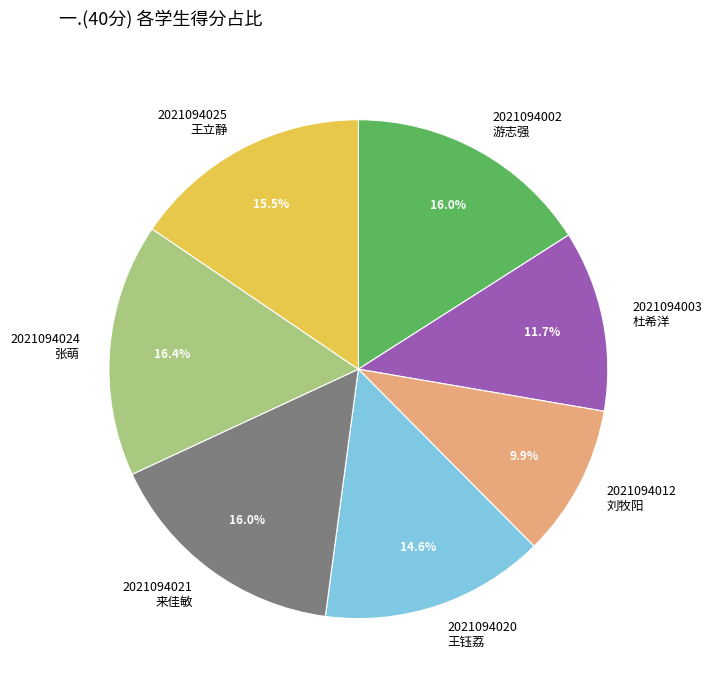

Does 2021094002 游志强 represent more than half of the total?

No